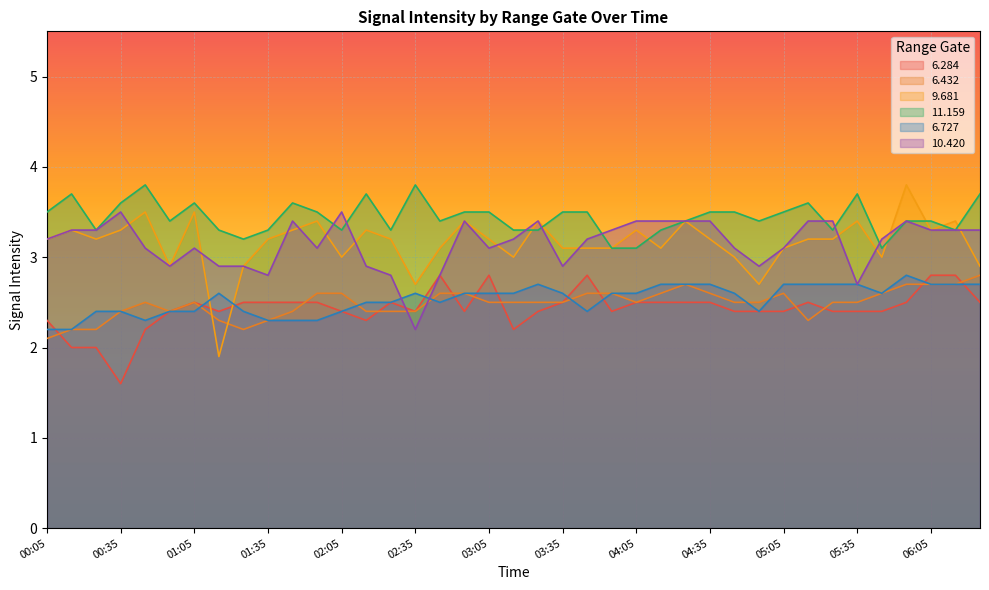

What is the maximum value for   6.432?

2.8